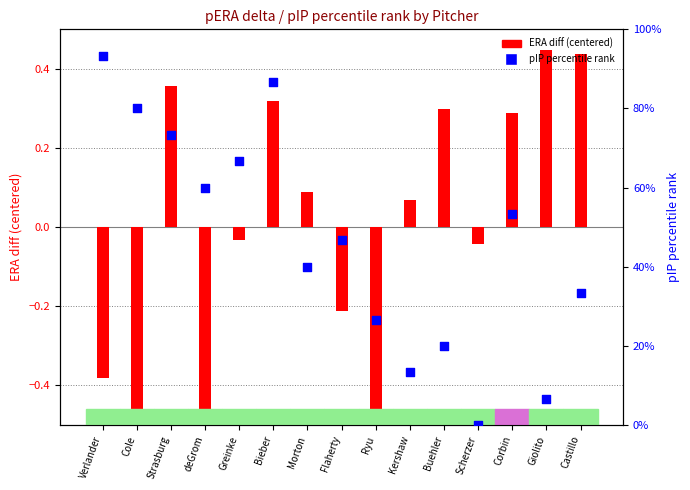

At which category is the sum across all series the highest?

Verlander